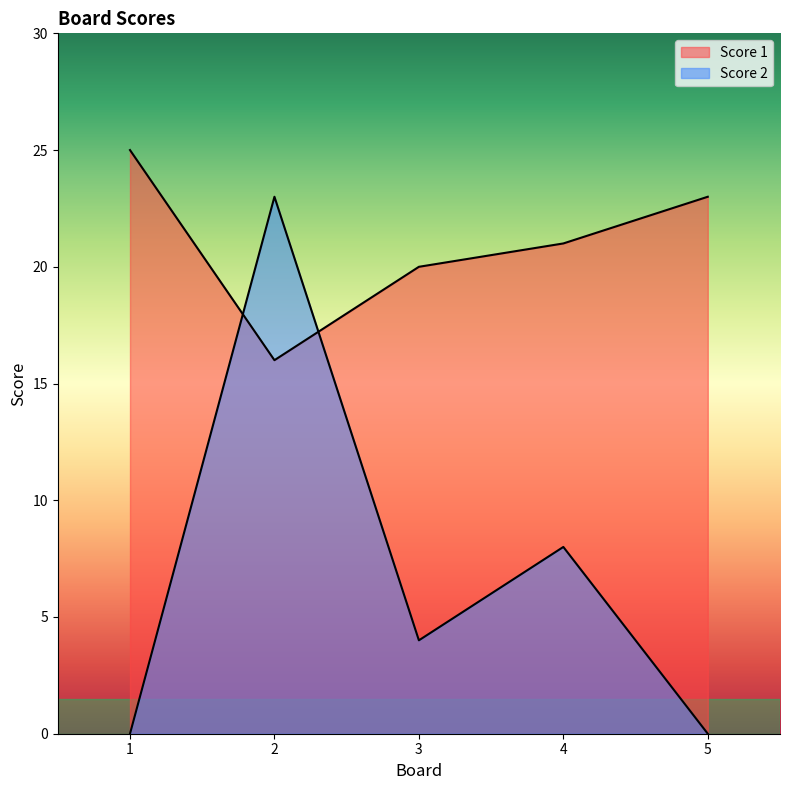

What is the sum of all Score 1 values?

105